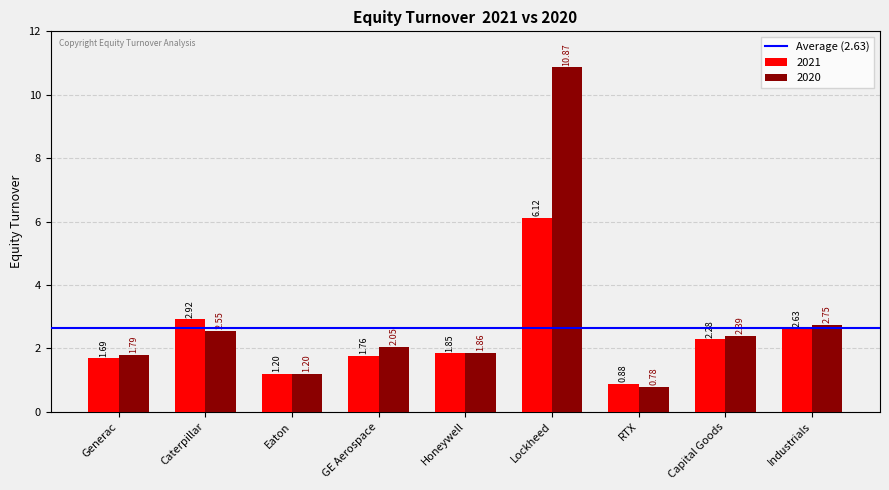

How many series are shown in this chart?

2